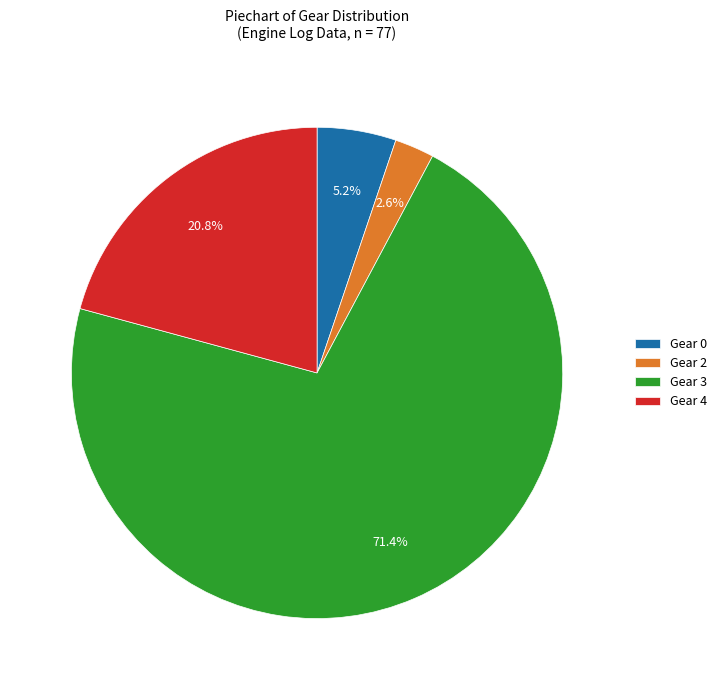

What percentage is NOT represented by Gear 2?

97.4%